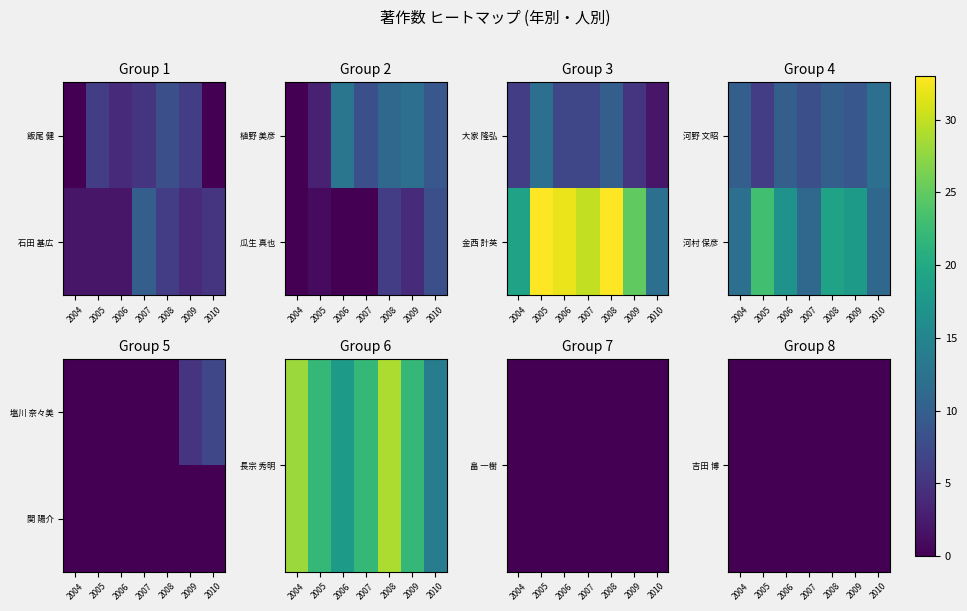

What is the total value across all series at 2010?

80